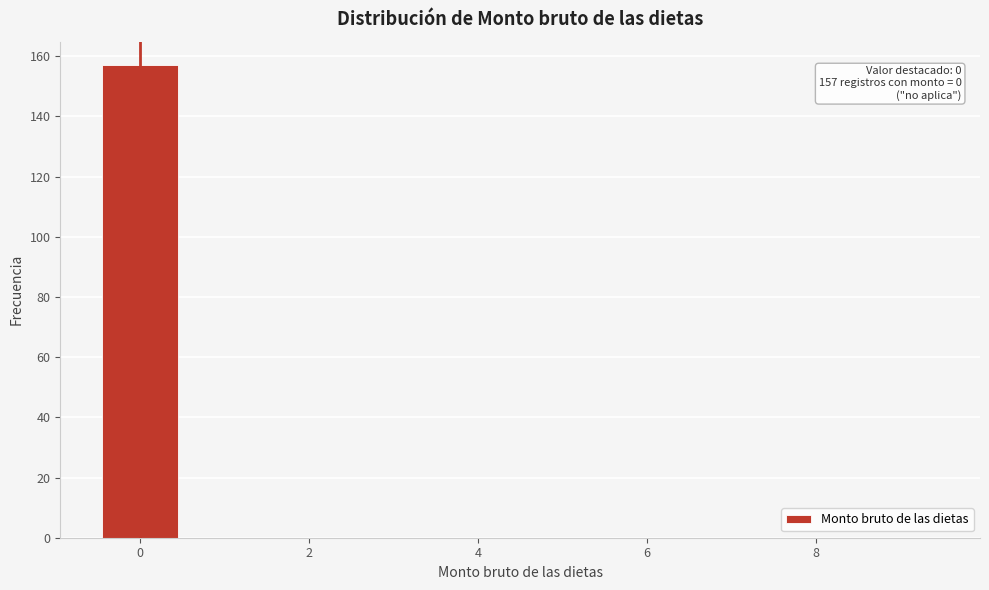

Which range on the x-axis has the tallest bar?

-0.5 to 0.5